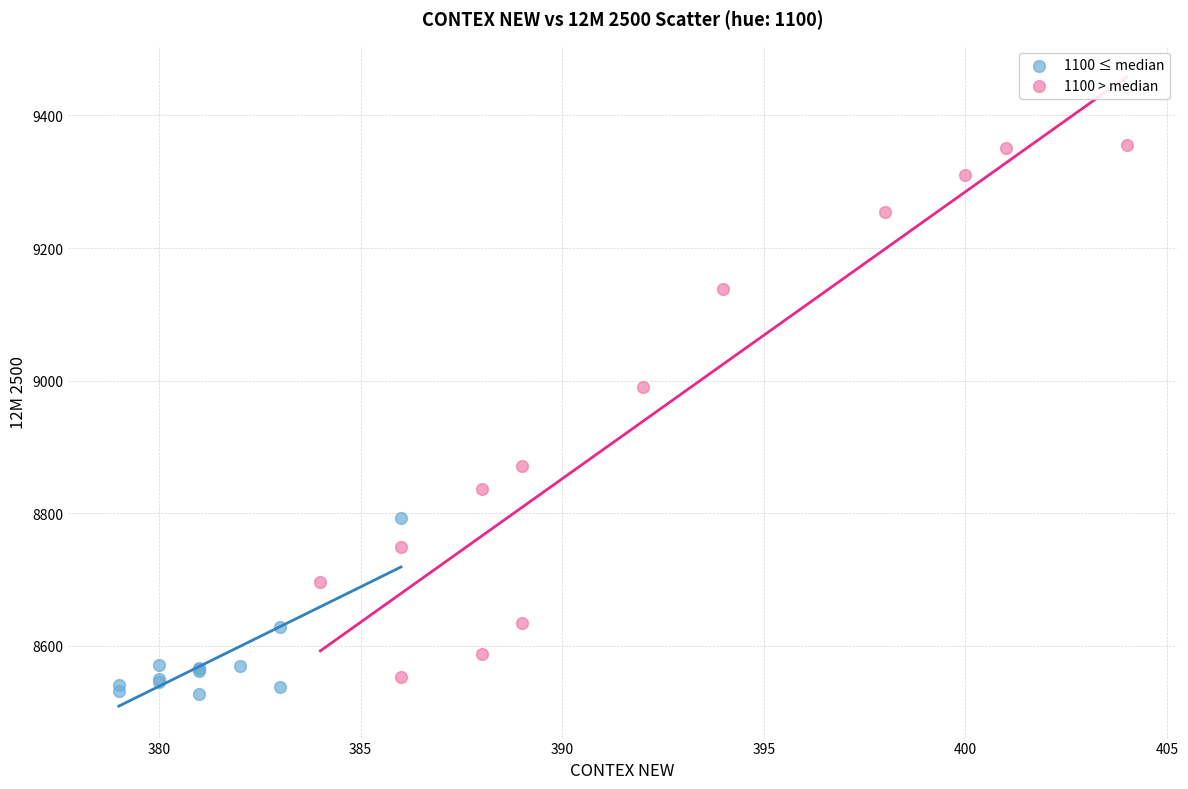

Which series has the largest Y range (max minus min)?

1100 > median